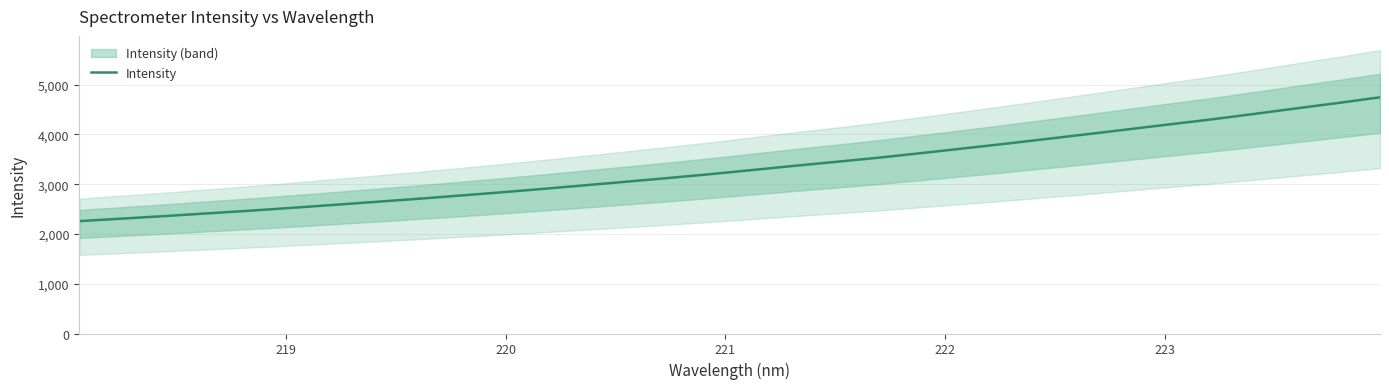

True or false: the data has more than 1 interior local peaks.

False